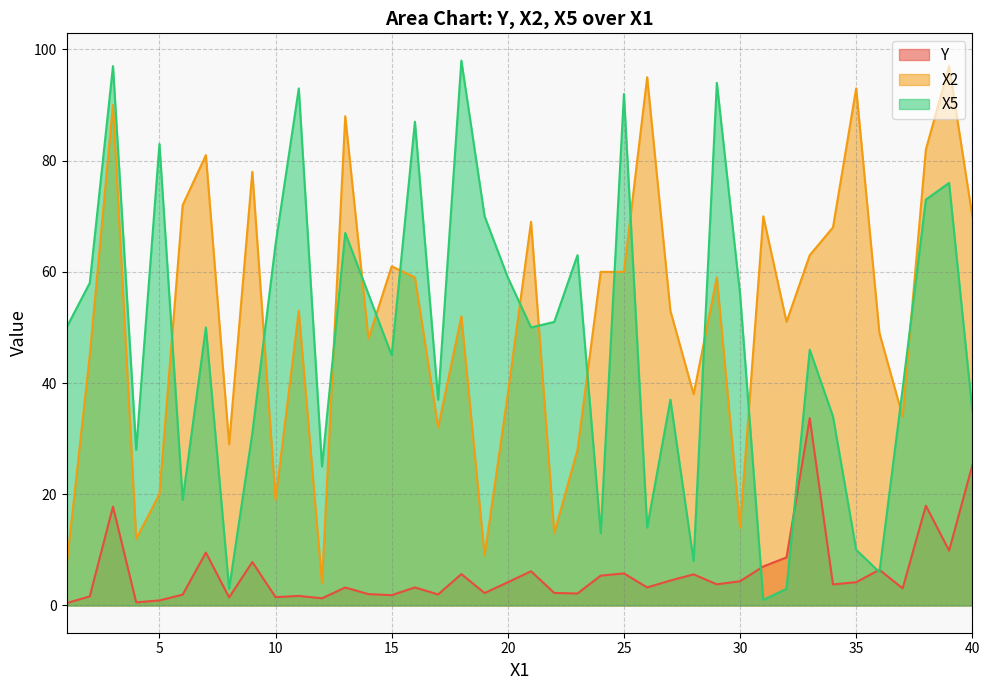

The X2 series shows 38.9 at 8. True or false?

False